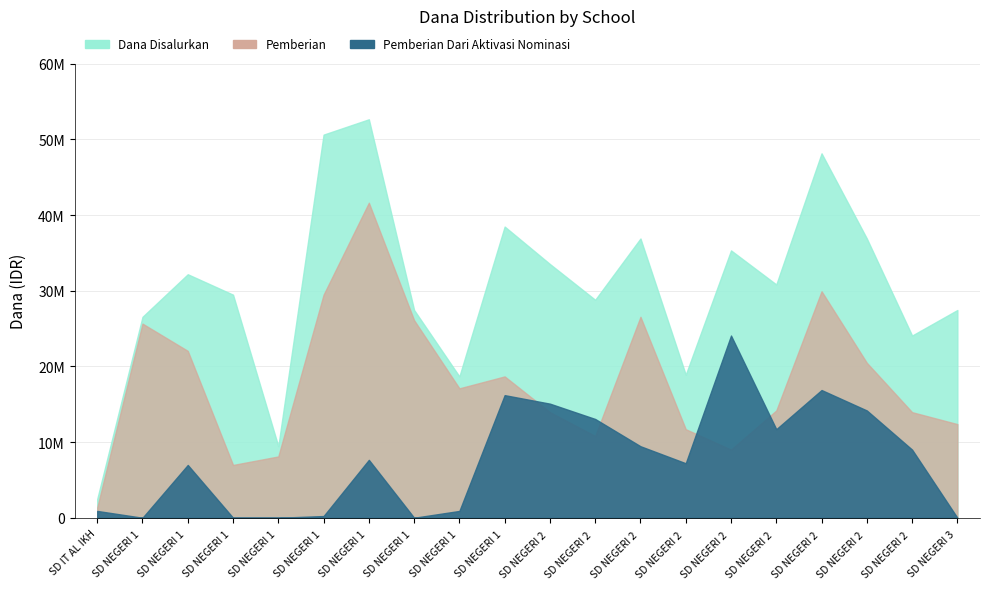

What is the value of the Pemberian bar at the 3rd from the left?

22050000